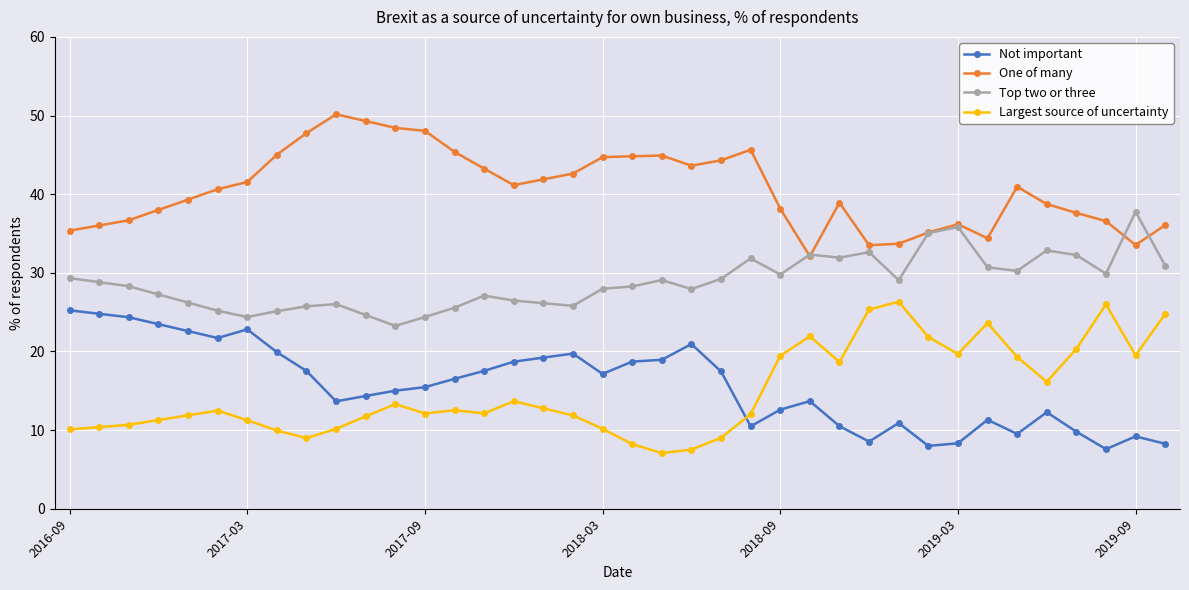

Which series has the largest total across all categories?

One of many